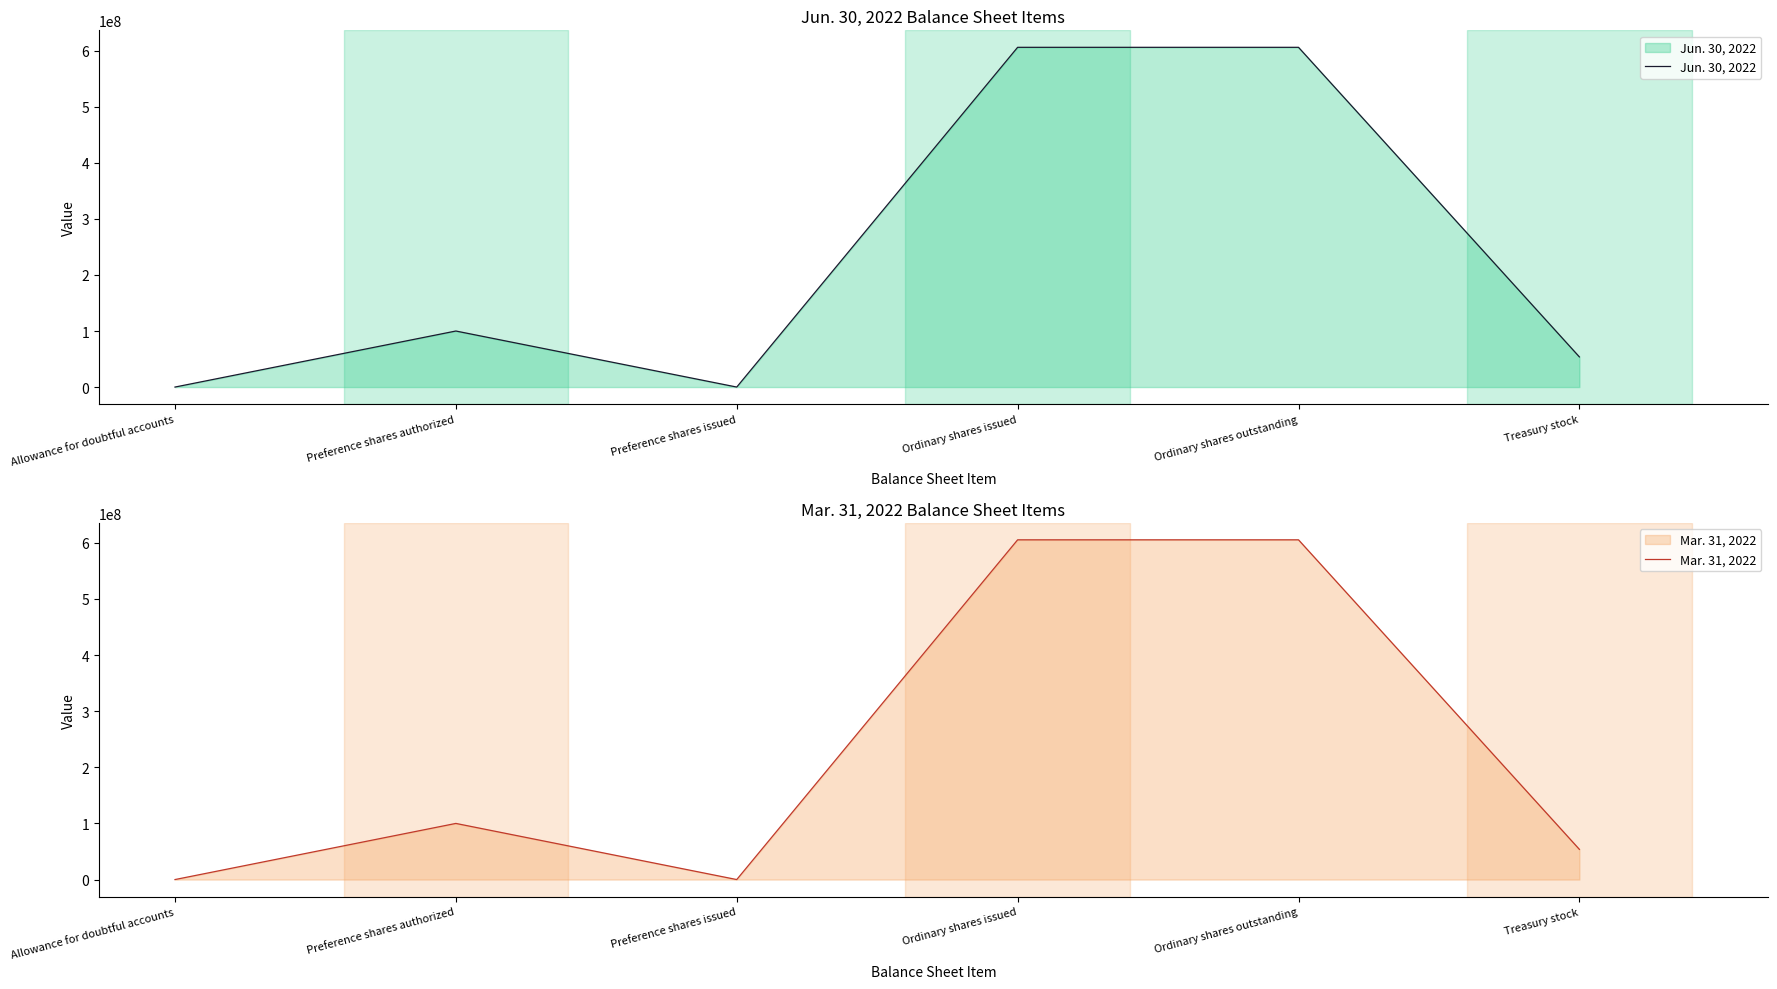

How many data points in Mar. 31, 2022 are above 100000000?

2